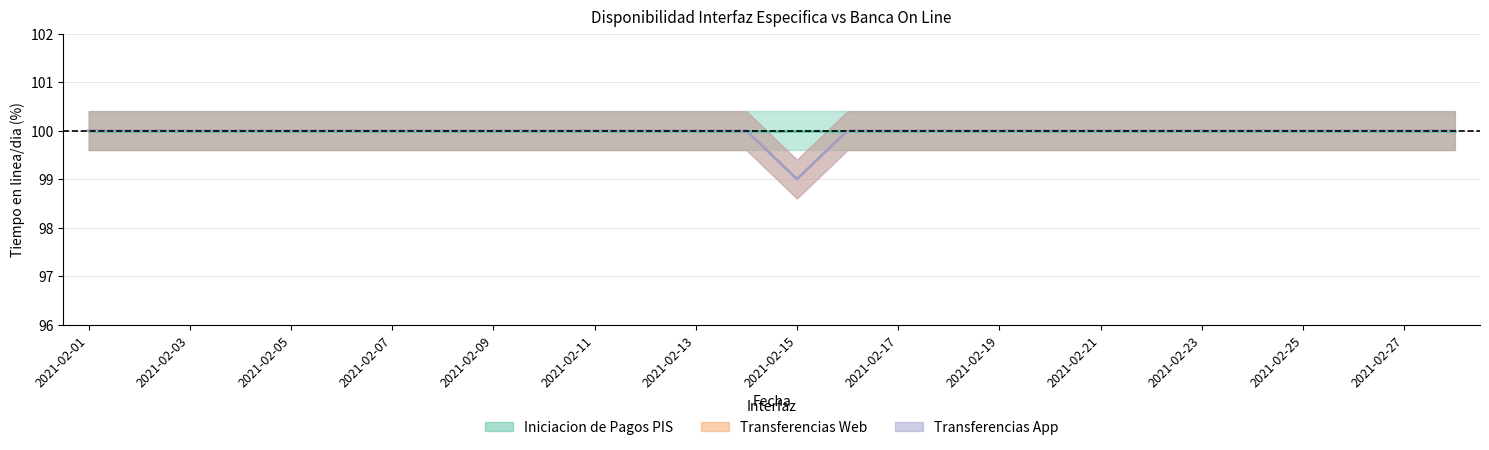

What is the value of the Transferencias Web point at the 6th from the left?

100